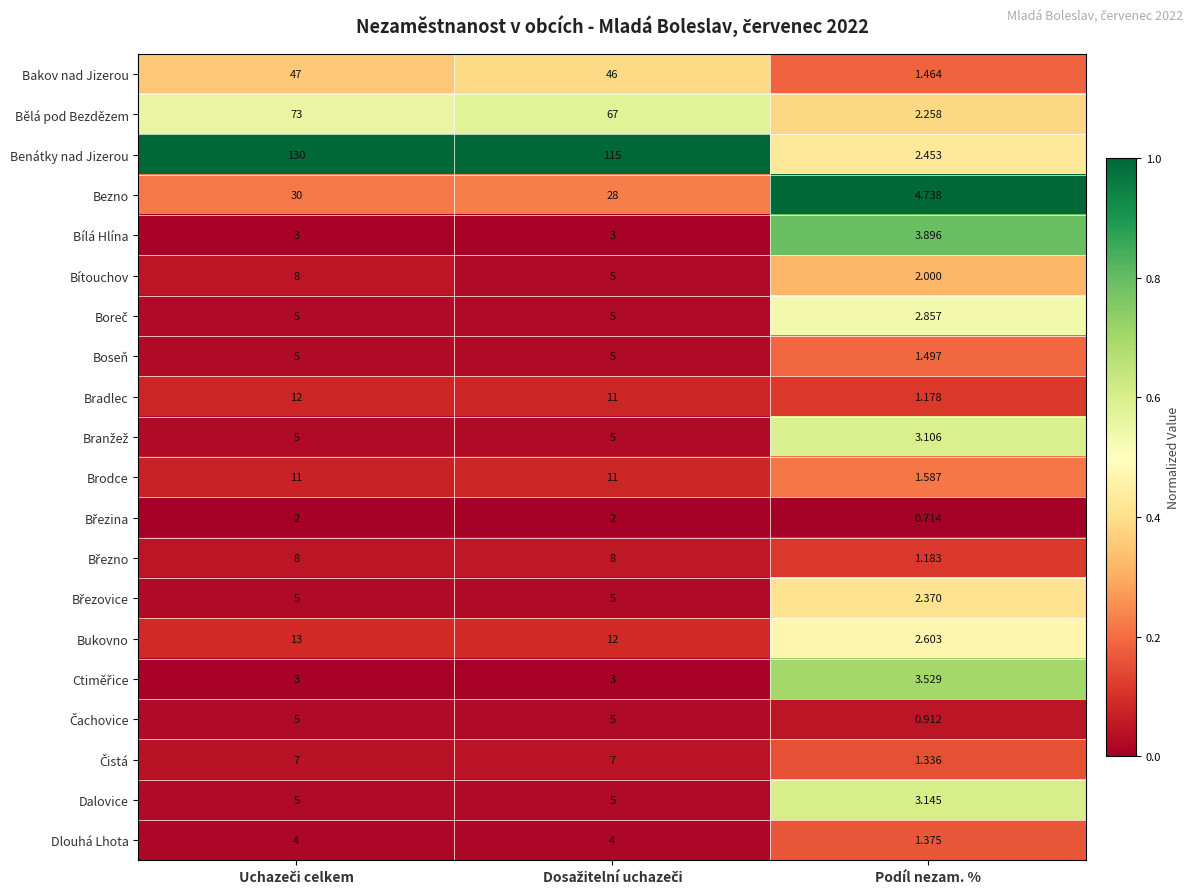

Is the value of Bítouchov at Podíl nezam. % greater than the value of Brodce at Podíl nezam. %?

Yes